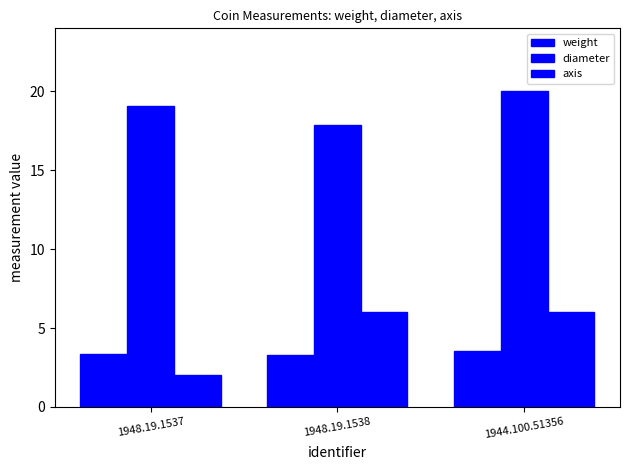

What is the label of the 1st bar from the left?

1948.19.1537